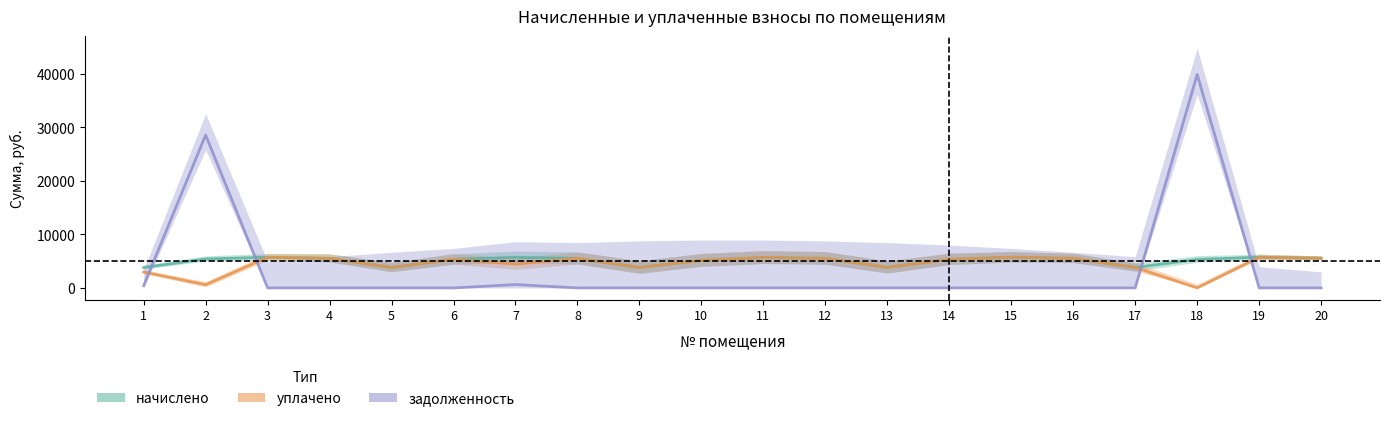

List the series in order of their peak value, lowest first.

начислено, уплачено, задолженность